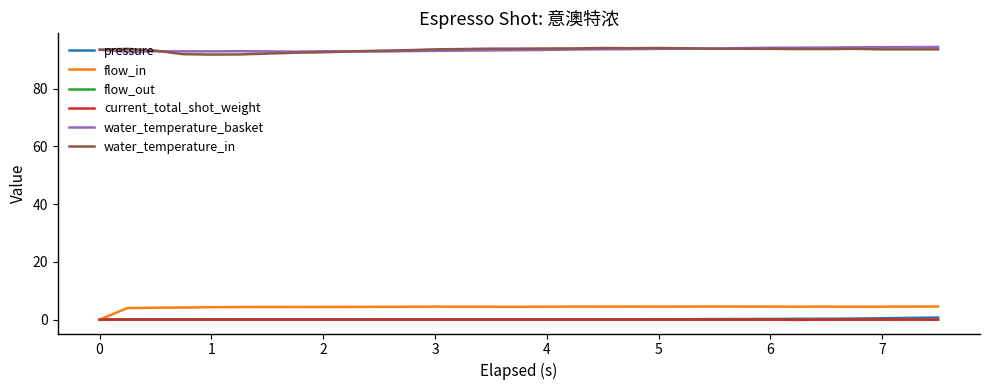

What is the maximum value shown in the chart?

94.5